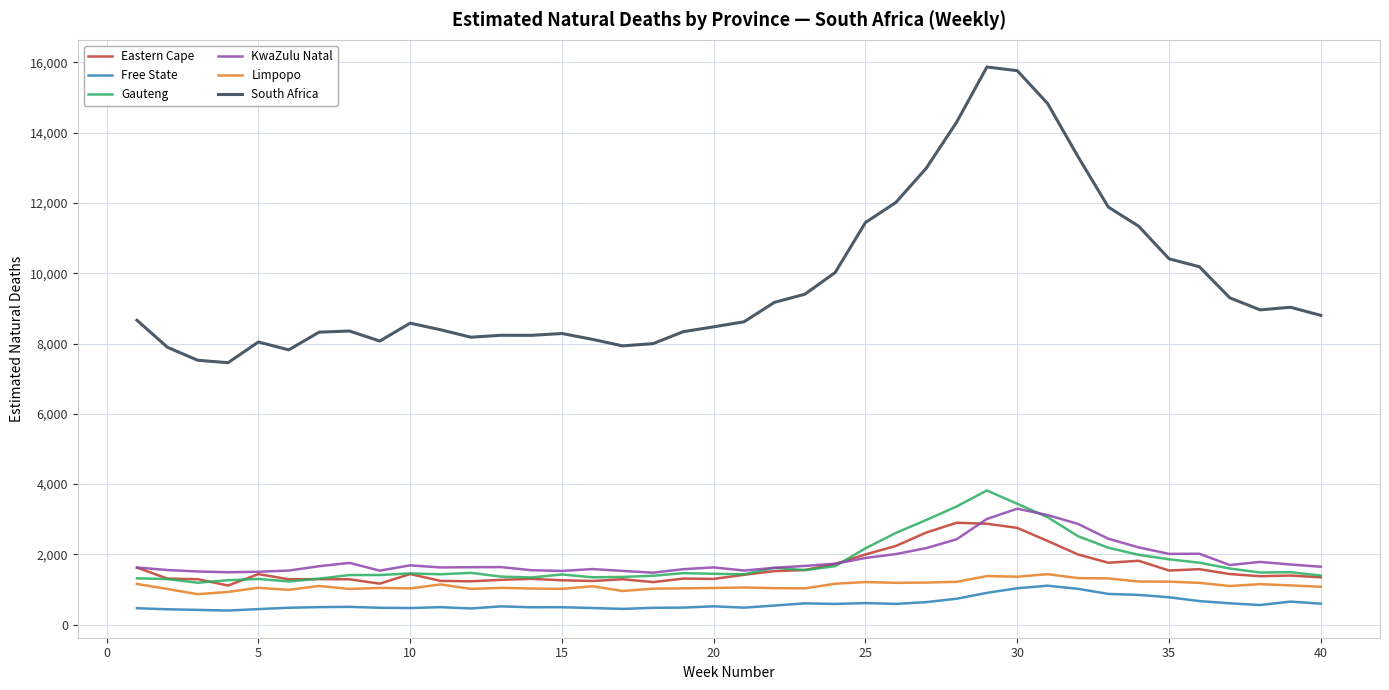

Is this an area chart (filled region under the line)?

No